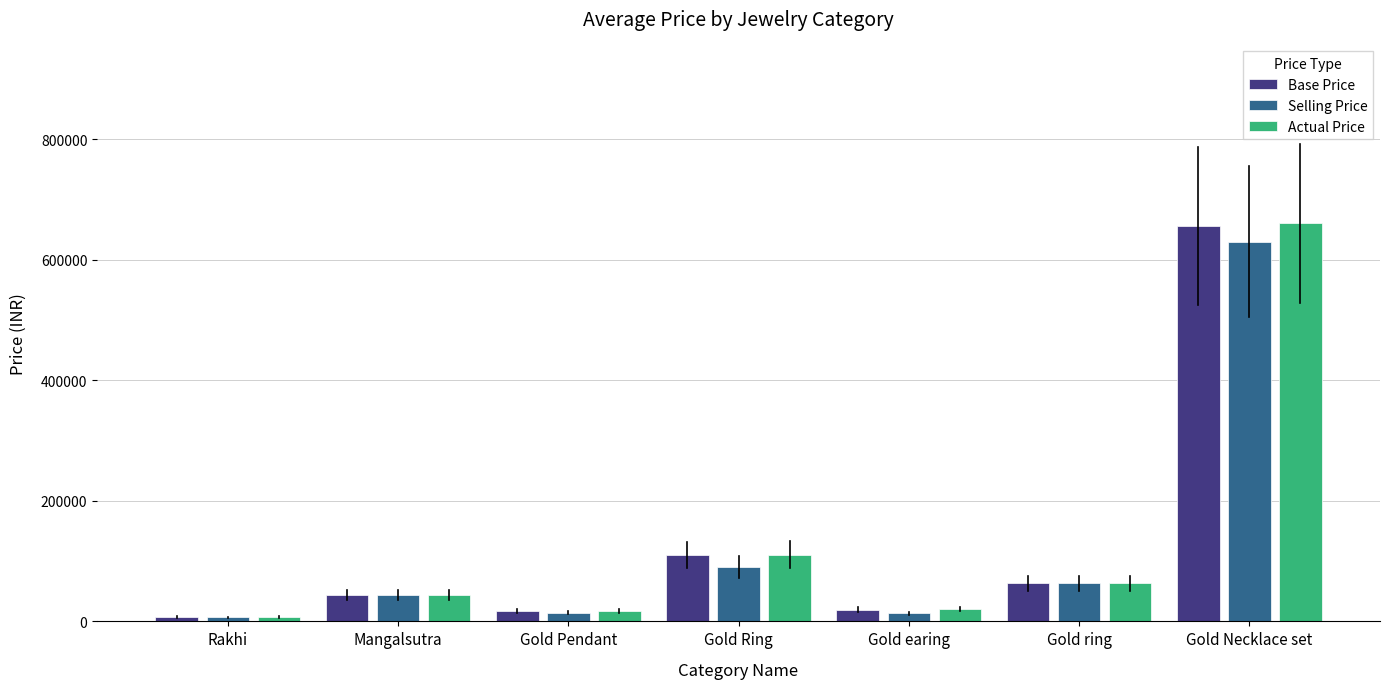

What is the spread (max minus min) of values at Gold Pendant?

3404